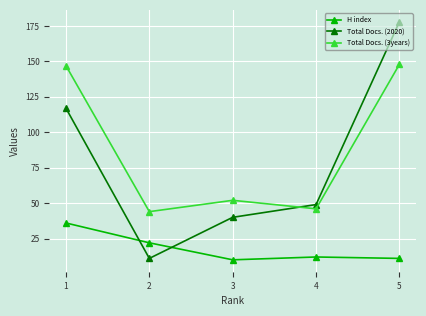

At which category is the sum across all series the highest?

5